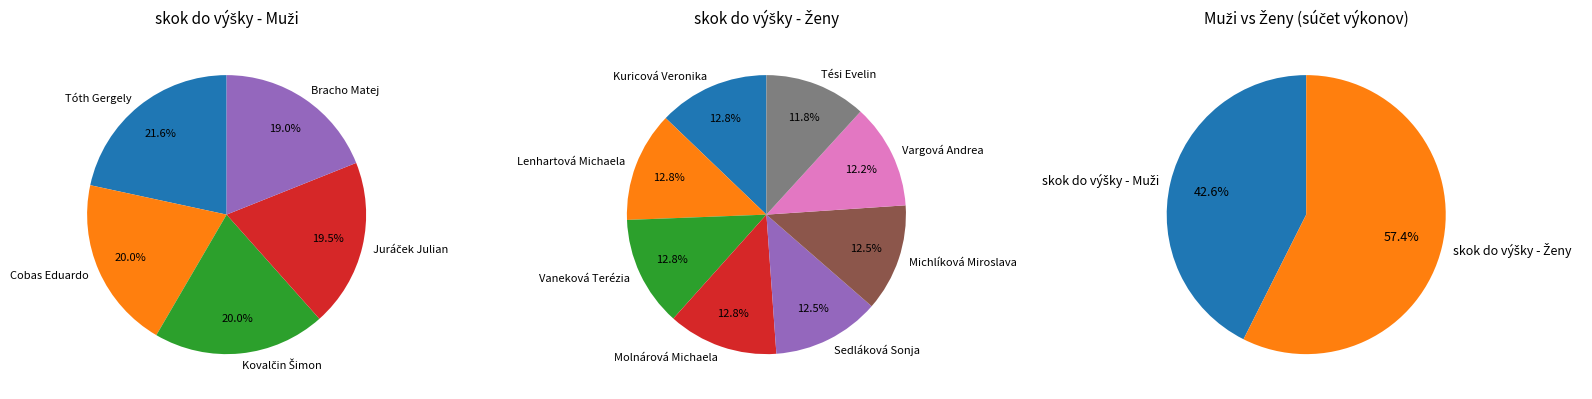

Which category has the smallest portion of the pie?

Tési Evelin